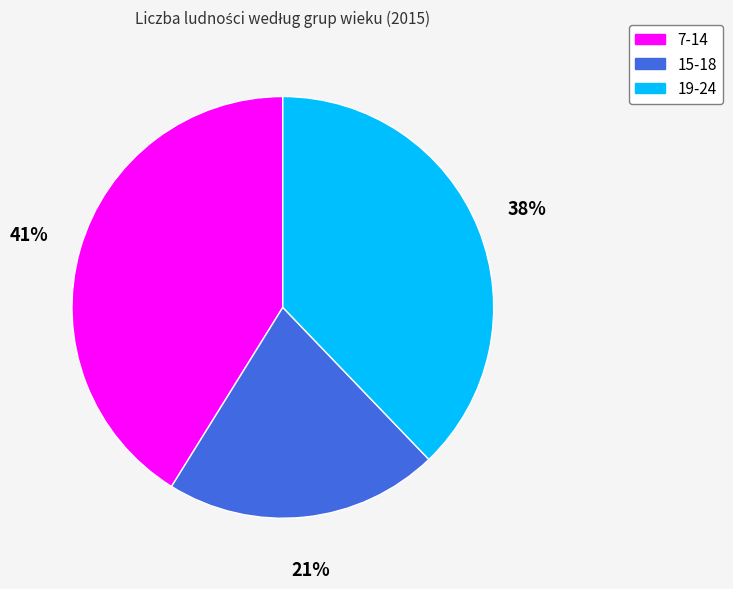

Between 19-24 and 7-14, which is larger?

7-14